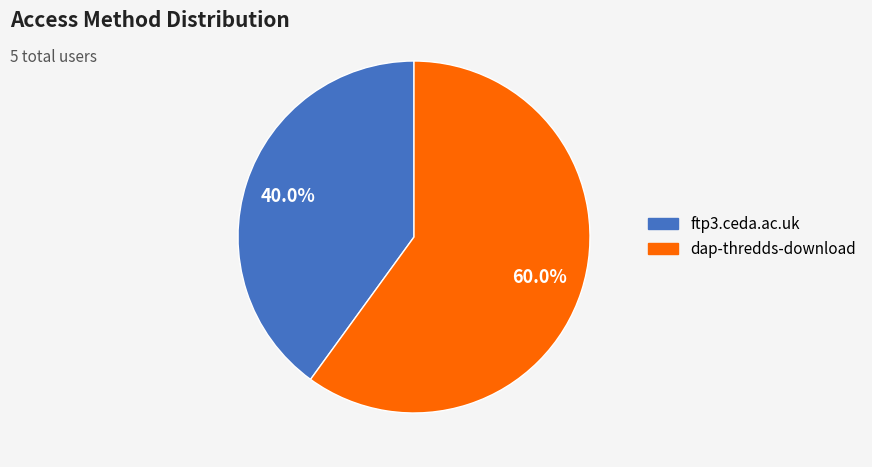

True or false: ftp3.ceda.ac.uk accounts for 30% of the total.

False